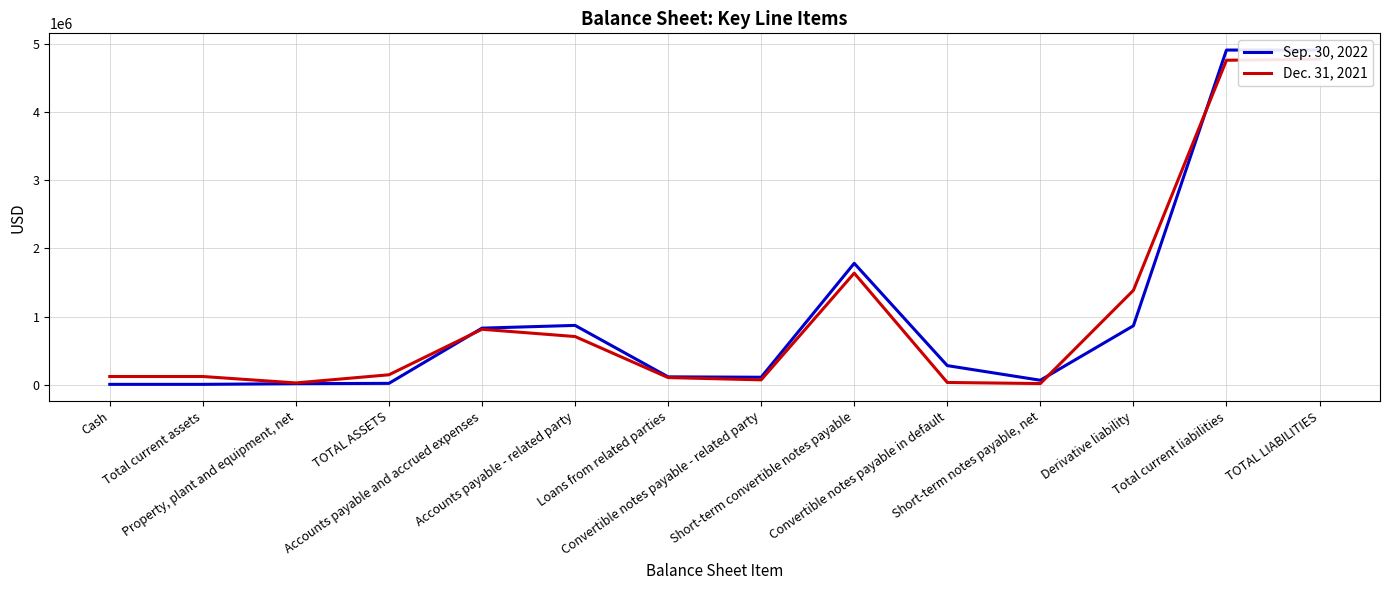

Count the number of data series in this chart.

2